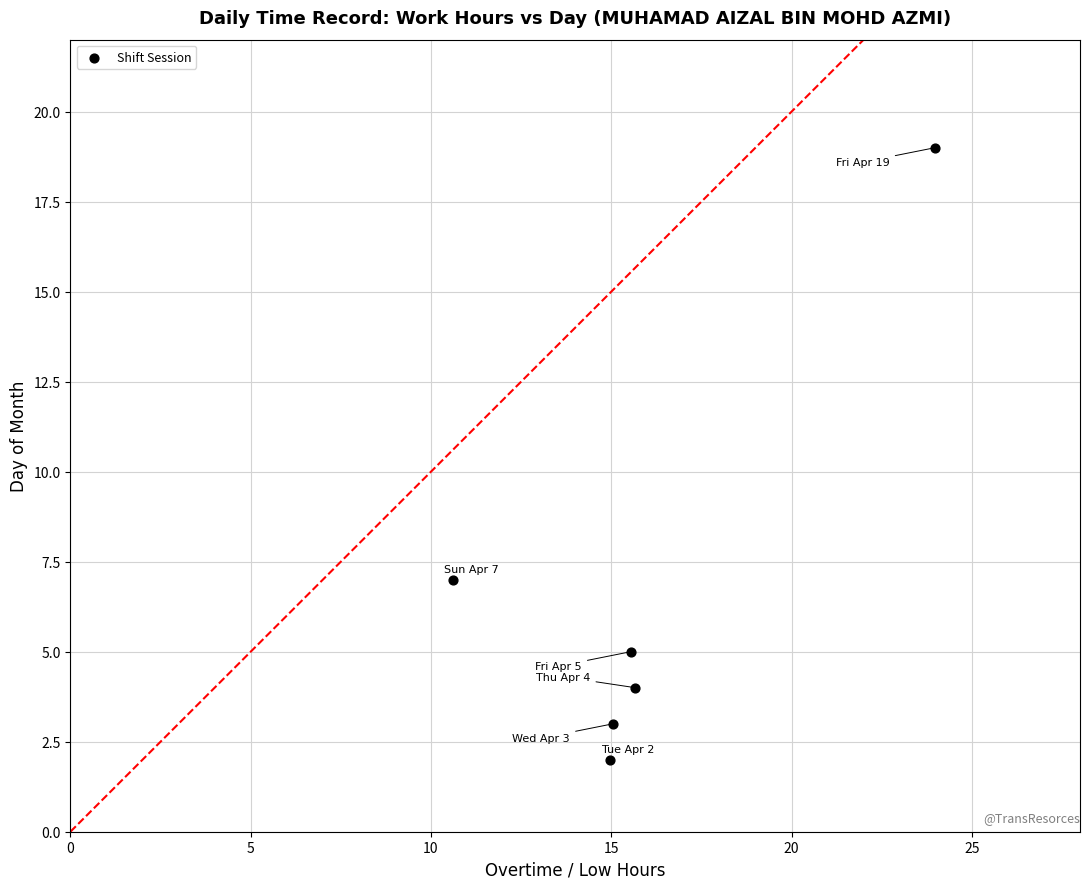

What is the average Y value?

7